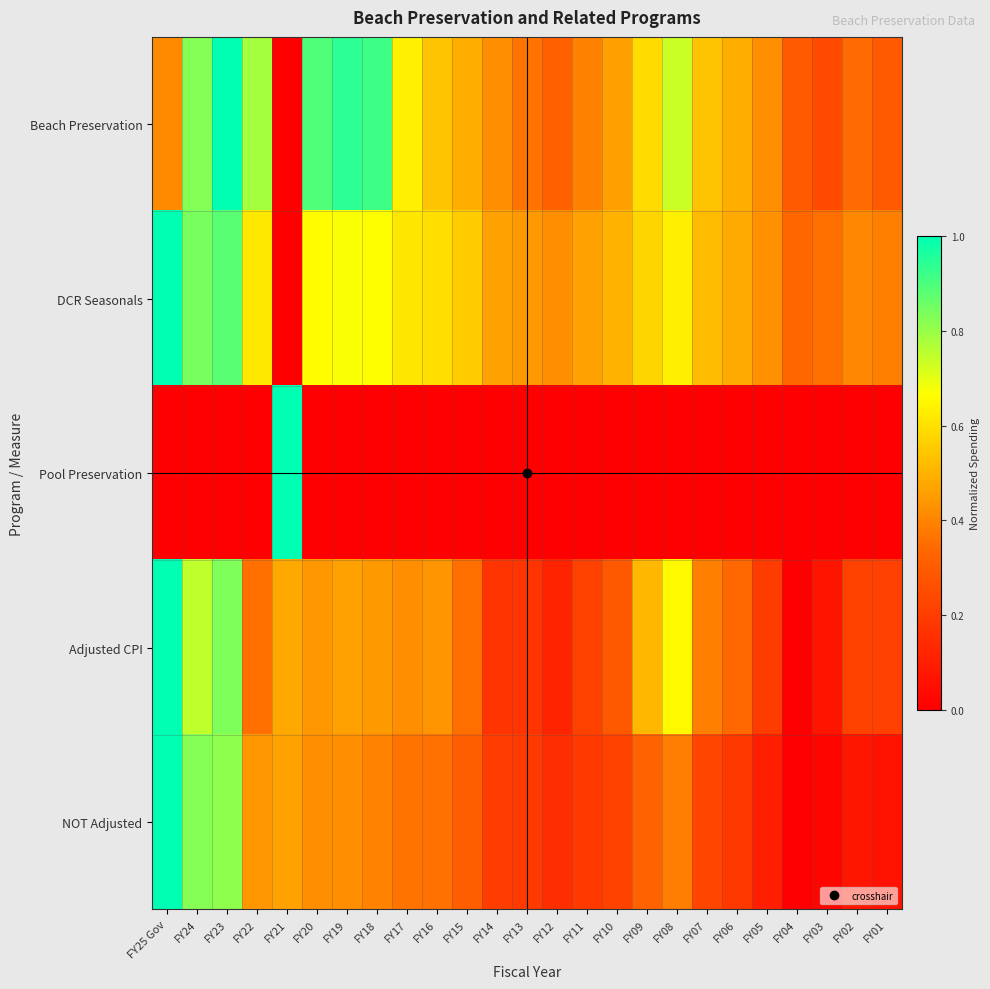

At FY12, list the series in order from largest to smallest.

DCR Seasonals, Beach Preservation, NOT Adjusted, Adjusted CPI, Pool Preservation